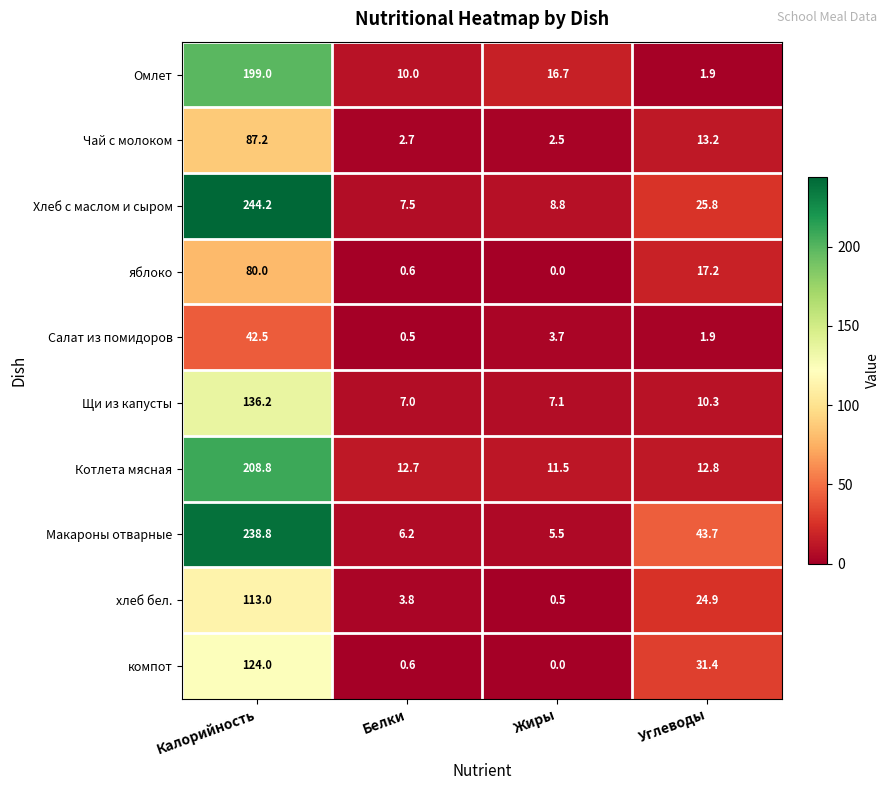

At which category is the sum across all series the highest?

Калорийность